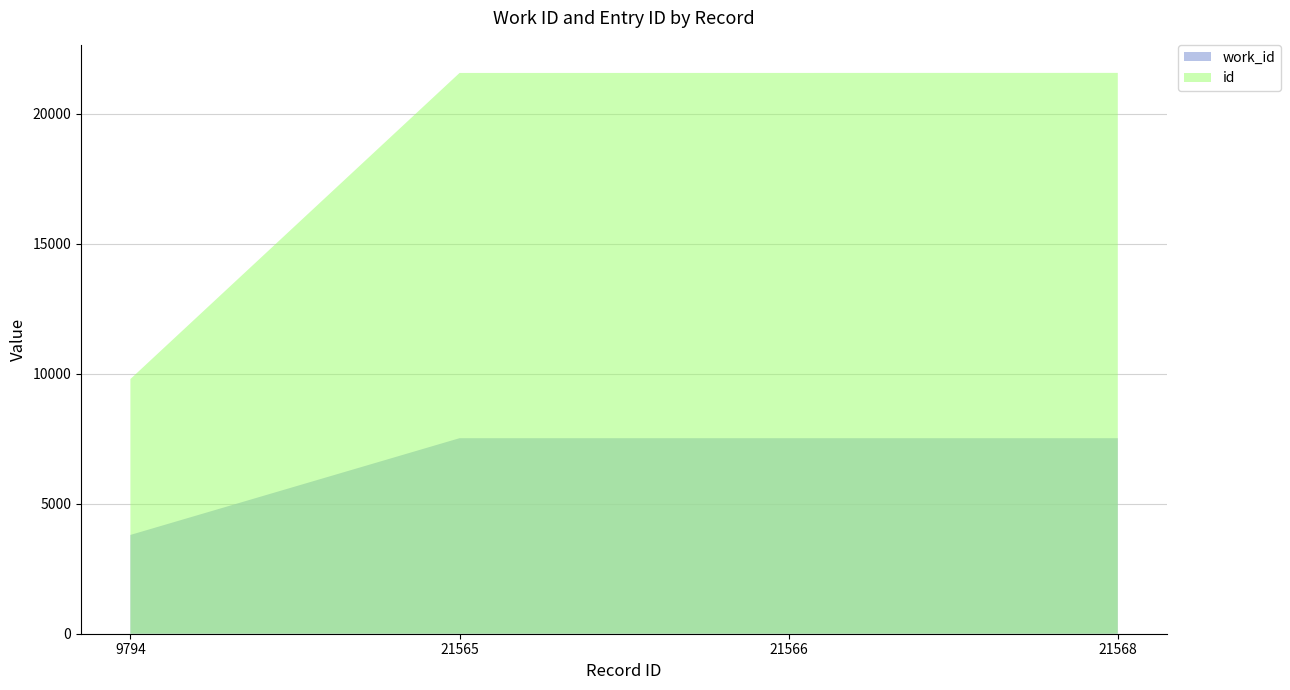

At which category does the chart reach its minimum across all series?

9794